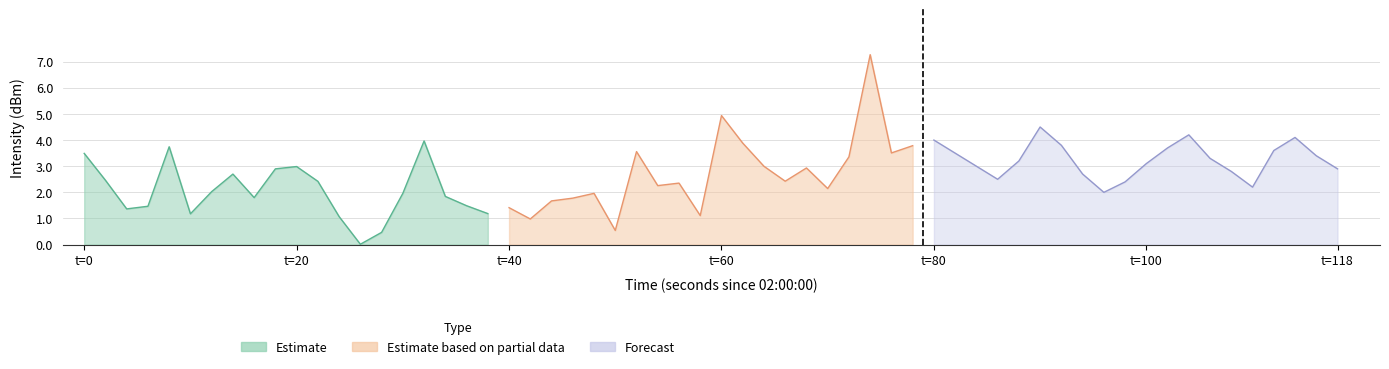

The value of Estimate at 9 is 4.1. True or false?

False